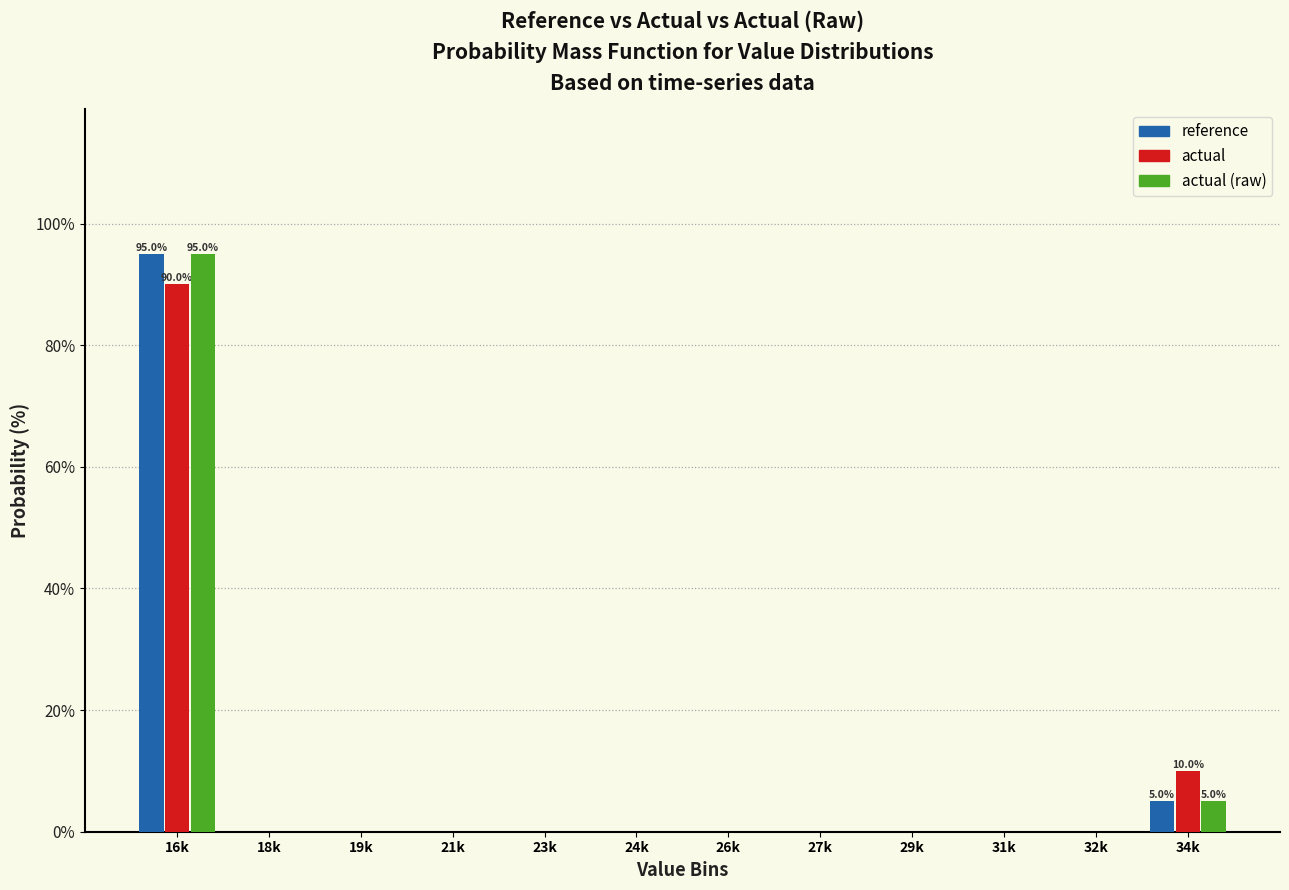

What is the maximum value for actual (raw)?

95